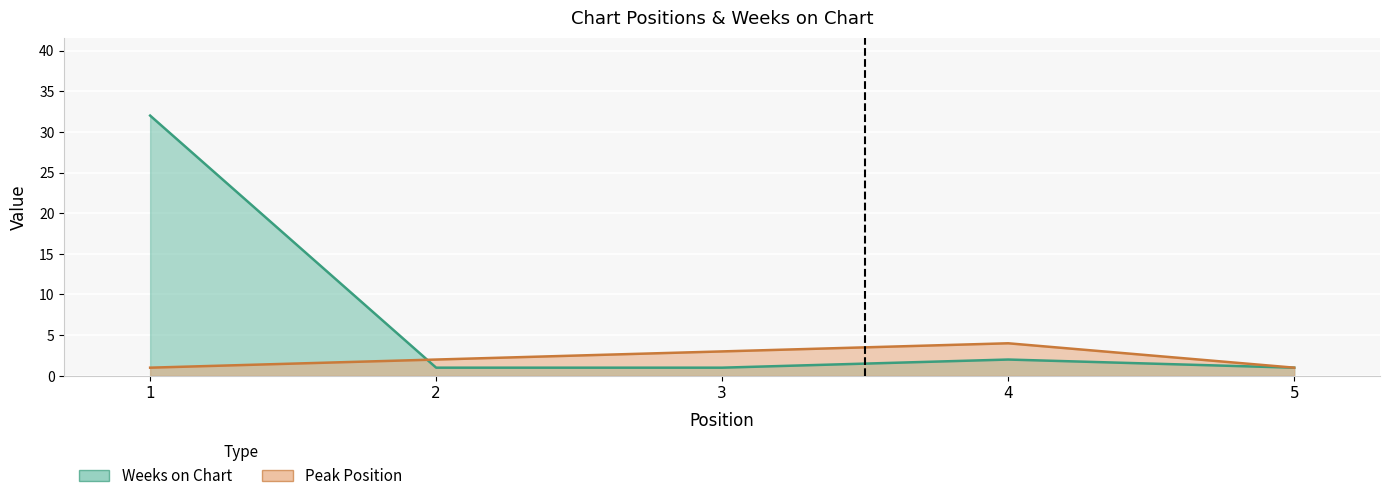

Where is Weeks on Chart nearest to the value 16?

4